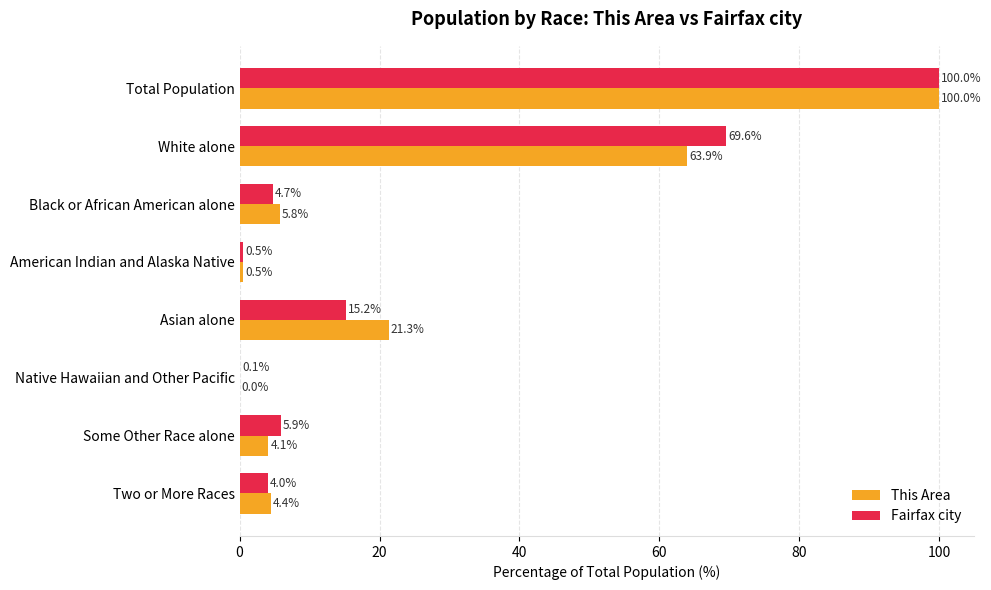

Is it true that Fairfax city equals 100.0 at Total Population?

True